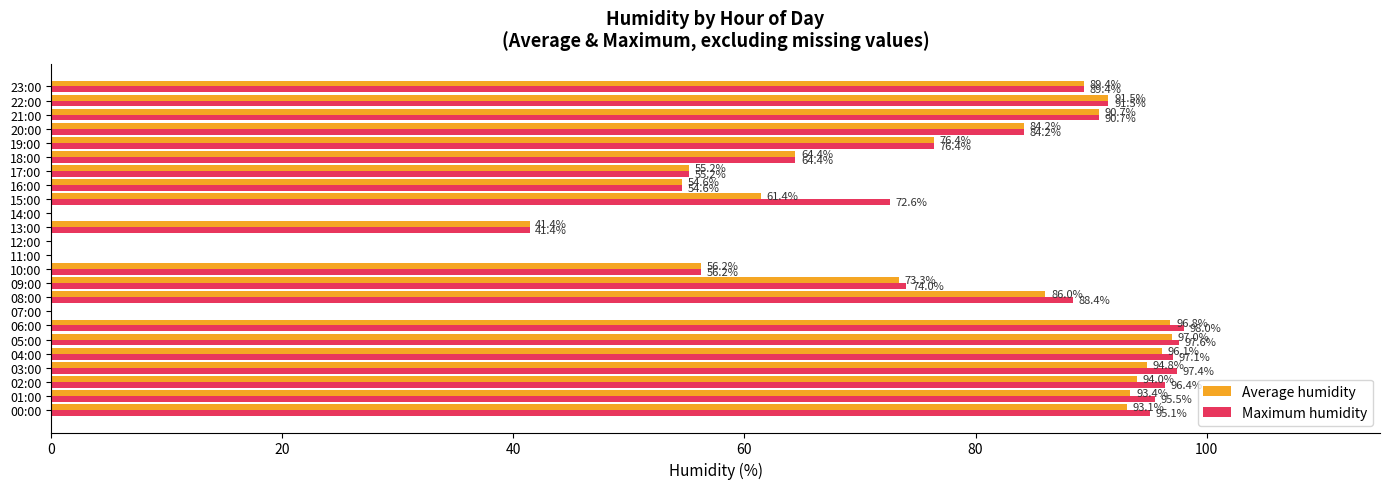

Which category has the highest value across all series?

06:00